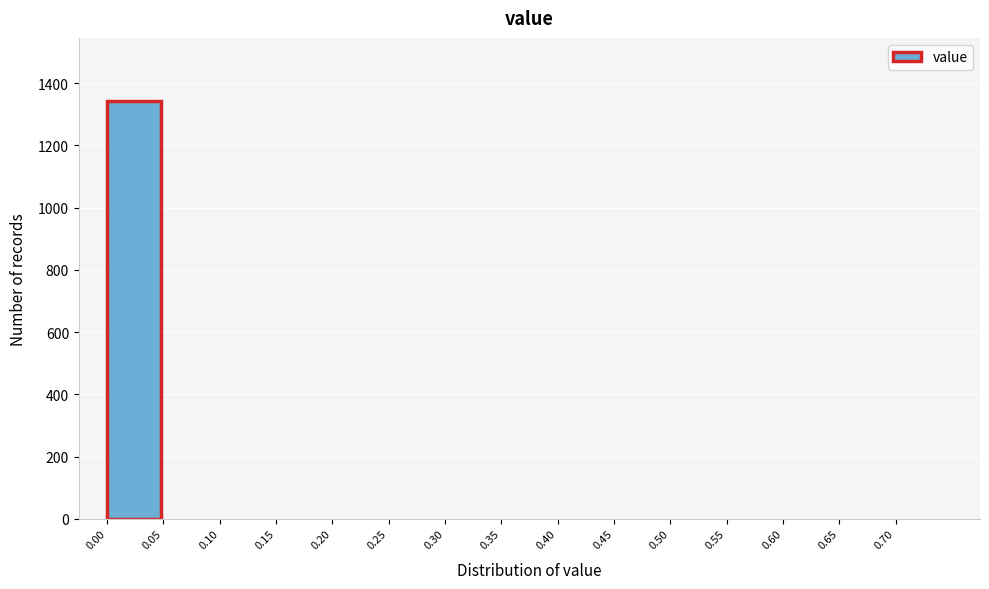

Reading left to right, transcribe all the data shown in this chart.

0.00=1344	0.05=0	0.10=0	0.15=0	0.20=0	0.25=0	0.30=0	0.35=0	0.40=0	0.45=0	0.50=0	0.55=0	0.60=0	0.65=0	0.70=0